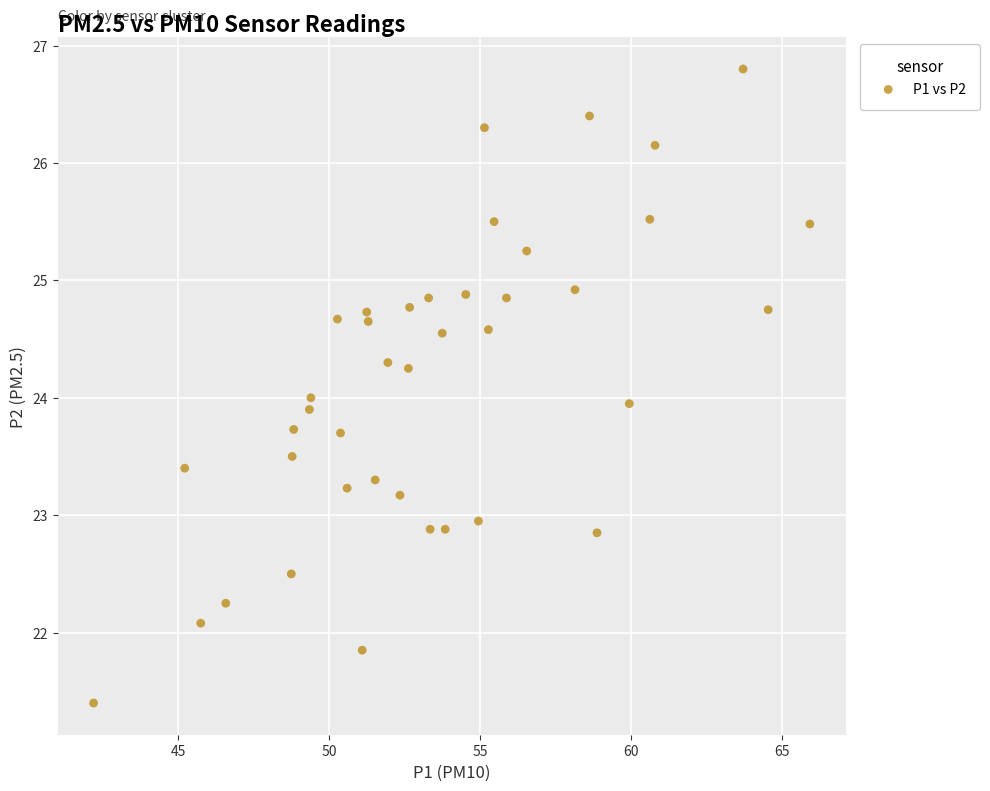

What is the range of Y values (max minus min)?

5.4